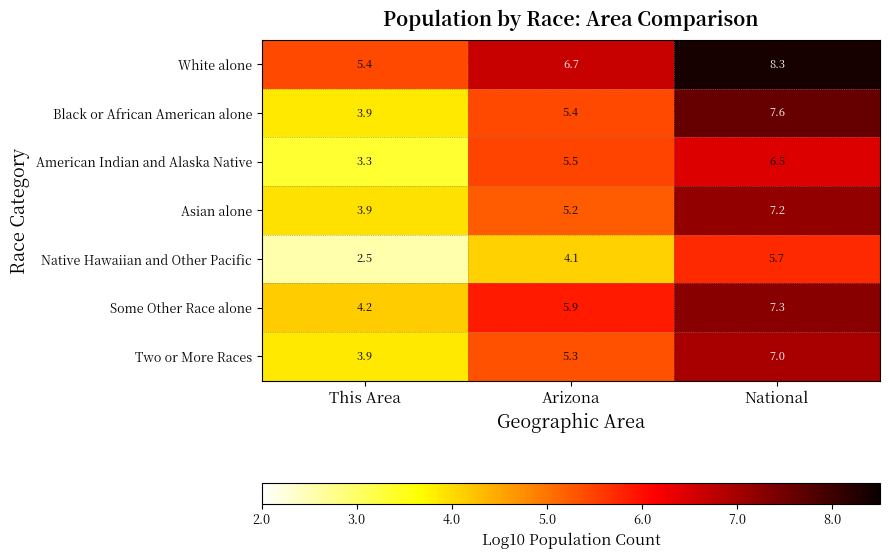

The Some Other Race alone series shows 5.1 at National. True or false?

False